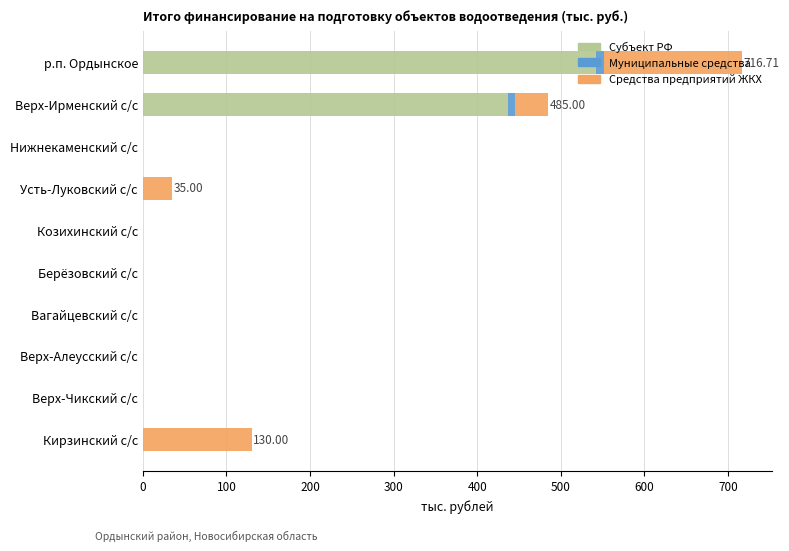

At which label is Субъект РФ closest to 270?

Верх-Ирменский с/с